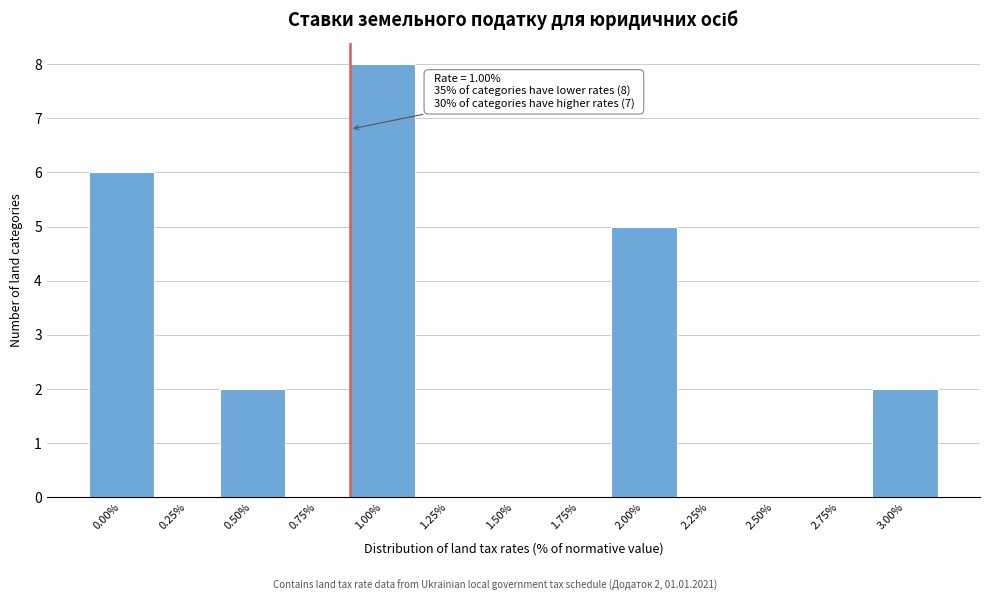

Reading right to left, transcribe all the data shown in this chart.

3.00%=2	2.75%=0	2.50%=0	2.25%=0	2.00%=5	1.75%=0	1.50%=0	1.25%=0	1.00%=8	0.75%=0	0.50%=2	0.25%=0	0.00%=6